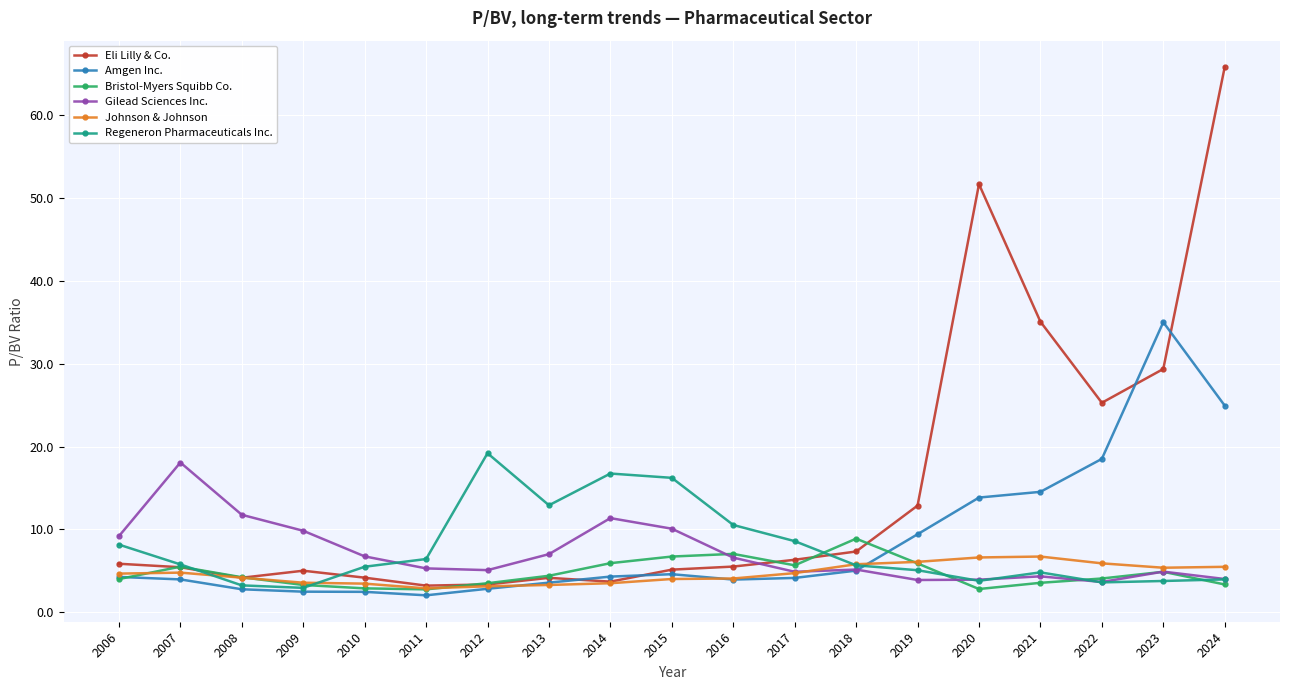

True or false: Bristol-Myers Squibb Co. and Johnson & Johnson cross at least once.

True